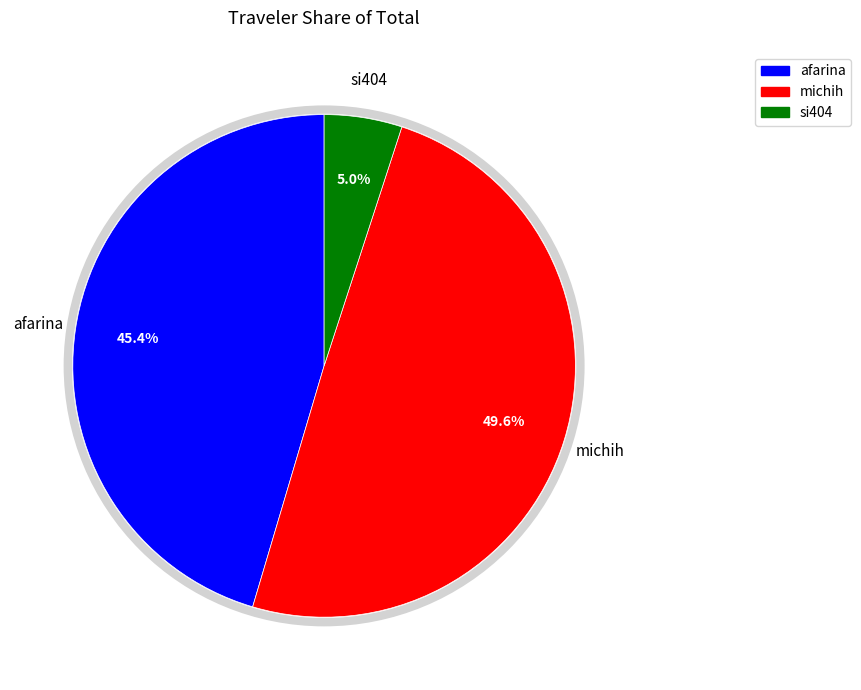

Is michih the majority of the pie?

No